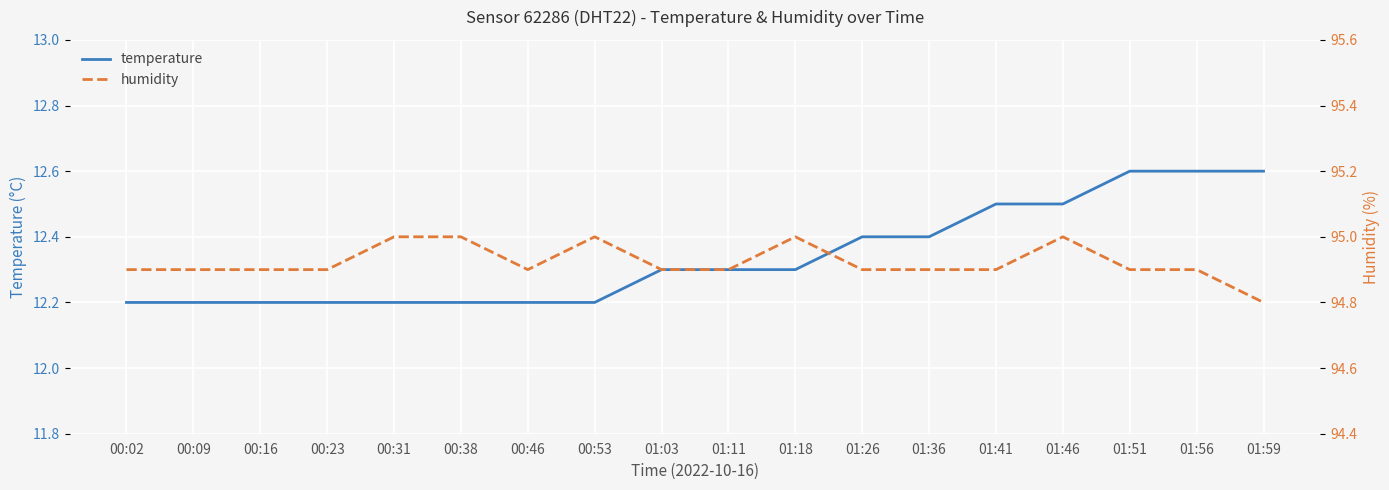

Which series has the largest total across all categories?

humidity